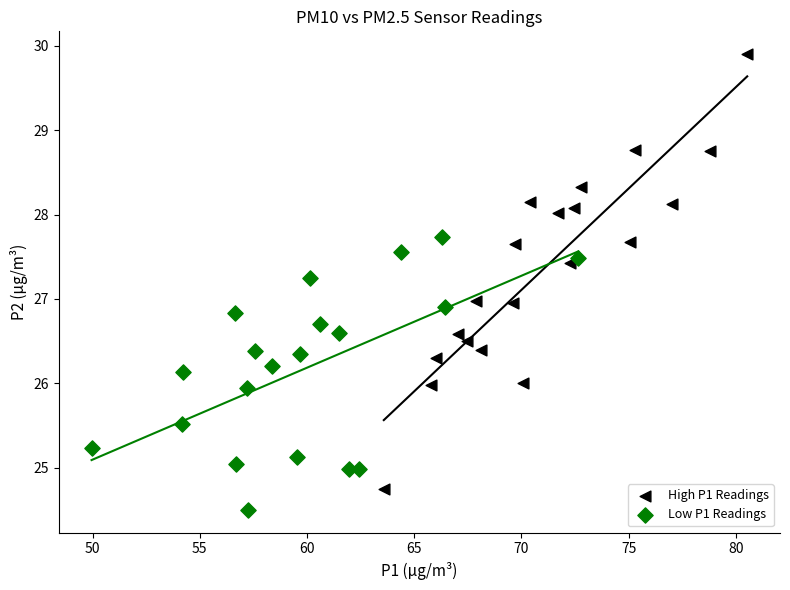

Which series has the largest Y range (max minus min)?

High P1 Readings